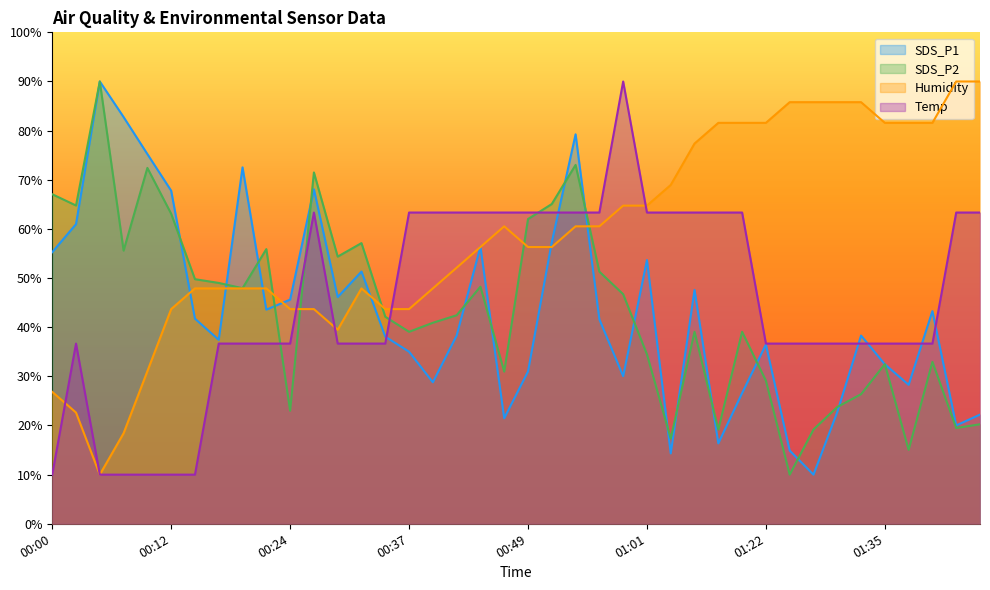

Reading left to right, transcribe all the data shown in this chart.

SDS_P1: 00:00=55.3	00:02=61.0	00:05=90.0	00:07=82.8	00:10=75.2	00:12=67.8	00:14=41.7	00:17=37.4	00:19=72.5	00:22=43.6	00:24=45.6	00:27=68.1	00:29=46.1	00:32=51.3	00:34=38.1	00:37=35.0	00:39=28.8	00:41=38.3	00:44=56.4	00:46=21.5	00:49=31.0	00:51=57.3	00:54=79.3	00:56=41.6	00:59=30.0	01:01=53.7	01:03=14.3	01:06=47.6	01:08=16.4	01:11=26.6	01:22=36.5	01:25=14.9	01:27=10.0	01:30=22.7	01:32=38.3	01:35=32.4	01:37=28.3	01:40=43.3	01:42=20.0	01:44=22.2
SDS_P2: 00:00=67.1	00:02=64.8	00:05=90.0	00:07=55.6	00:10=72.4	00:12=63.1	00:14=49.8	00:17=49.0	00:19=47.9	00:22=55.9	00:24=23.0	00:27=71.5	00:29=54.4	00:32=57.1	00:34=42.1	00:37=39.1	00:39=40.9	00:41=42.4	00:44=48.2	00:46=31.0	00:49=62.0	00:51=65.1	00:54=73.0	00:56=51.3	00:59=46.7	01:01=34.5	01:03=17.3	01:06=39.1	01:08=19.2	01:11=39.1	01:22=29.1	01:25=10.0	01:27=19.2	01:30=23.8	01:32=26.4	01:35=32.5	01:37=15.0	01:40=32.9	01:42=19.5	01:44=20.2
Humidity: 00:00=26.8	00:02=22.6	00:05=10.0	00:07=18.4	00:10=31.1	00:12=43.7	00:14=47.9	00:17=47.9	00:19=47.9	00:22=47.9	00:24=43.7	00:27=43.7	00:29=39.5	00:32=47.9	00:34=43.7	00:37=43.7	00:39=47.9	00:41=52.1	00:44=56.3	00:46=60.5	00:49=56.3	00:51=56.3	00:54=60.5	00:56=60.5	00:59=64.7	01:01=64.7	01:03=68.9	01:06=77.4	01:08=81.6	01:11=81.6	01:22=81.6	01:25=85.8	01:27=85.8	01:30=85.8	01:32=85.8	01:35=81.6	01:37=81.6	01:40=81.6	01:42=90.0	01:44=90.0
Temp: 00:00=10.0	00:02=36.7	00:05=10.0	00:07=10.0	00:10=10.0	00:12=10.0	00:14=10.0	00:17=36.7	00:19=36.7	00:22=36.7	00:24=36.7	00:27=63.3	00:29=36.7	00:32=36.7	00:34=36.7	00:37=63.3	00:39=63.3	00:41=63.3	00:44=63.3	00:46=63.3	00:49=63.3	00:51=63.3	00:54=63.3	00:56=63.3	00:59=90.0	01:01=63.3	01:03=63.3	01:06=63.3	01:08=63.3	01:11=63.3	01:22=36.7	01:25=36.7	01:27=36.7	01:30=36.7	01:32=36.7	01:35=36.7	01:37=36.7	01:40=36.7	01:42=63.3	01:44=63.3